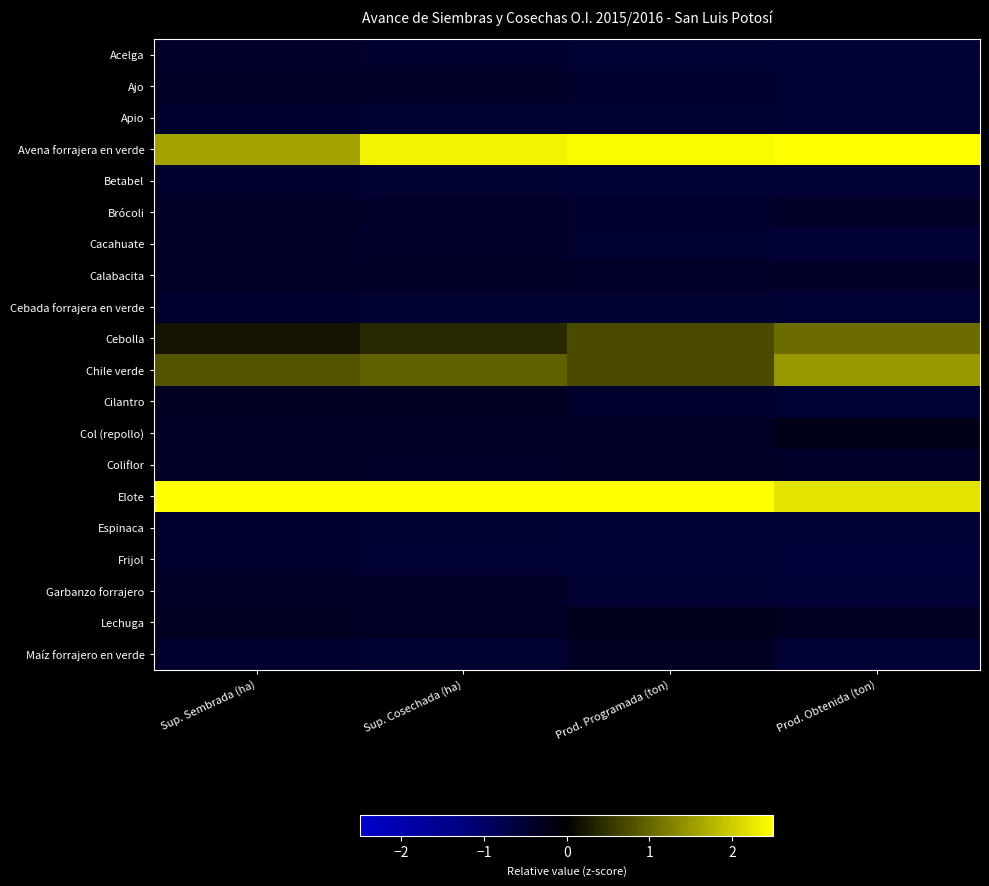

Reading left to right, transcribe all the data shown in this chart.

Acelga: Sup. Sembrada (ha)=-0.4	Sup. Cosechada (ha)=-0.5	Prod. Programada (ton)=-0.5	Prod. Obtenida (ton)=-0.5
Ajo: Sup. Sembrada (ha)=-0.4	Sup. Cosechada (ha)=-0.4	Prod. Programada (ton)=-0.5	Prod. Obtenida (ton)=-0.5
Apio: Sup. Sembrada (ha)=-0.4	Sup. Cosechada (ha)=-0.5	Prod. Programada (ton)=-0.5	Prod. Obtenida (ton)=-0.5
Avena forrajera en verde: Sup. Sembrada (ha)=1.6	Sup. Cosechada (ha)=2.4	Prod. Programada (ton)=2.4	Prod. Obtenida (ton)=2.9
Betabel: Sup. Sembrada (ha)=-0.4	Sup. Cosechada (ha)=-0.5	Prod. Programada (ton)=-0.5	Prod. Obtenida (ton)=-0.5
Brócoli: Sup. Sembrada (ha)=-0.4	Sup. Cosechada (ha)=-0.4	Prod. Programada (ton)=-0.5	Prod. Obtenida (ton)=-0.4
Cacahuate: Sup. Sembrada (ha)=-0.4	Sup. Cosechada (ha)=-0.4	Prod. Programada (ton)=-0.5	Prod. Obtenida (ton)=-0.5
Calabacita: Sup. Sembrada (ha)=-0.4	Sup. Cosechada (ha)=-0.4	Prod. Programada (ton)=-0.4	Prod. Obtenida (ton)=-0.4
Cebada forrajera en verde: Sup. Sembrada (ha)=-0.4	Sup. Cosechada (ha)=-0.5	Prod. Programada (ton)=-0.5	Prod. Obtenida (ton)=-0.5
Cebolla: Sup. Sembrada (ha)=0.2	Sup. Cosechada (ha)=0.4	Prod. Programada (ton)=0.7	Prod. Obtenida (ton)=1.0
Chile verde: Sup. Sembrada (ha)=0.8	Sup. Cosechada (ha)=0.9	Prod. Programada (ton)=0.7	Prod. Obtenida (ton)=1.5
Cilantro: Sup. Sembrada (ha)=-0.3	Sup. Cosechada (ha)=-0.3	Prod. Programada (ton)=-0.5	Prod. Obtenida (ton)=-0.5
Col (repollo): Sup. Sembrada (ha)=-0.4	Sup. Cosechada (ha)=-0.4	Prod. Programada (ton)=-0.4	Prod. Obtenida (ton)=-0.2
Coliflor: Sup. Sembrada (ha)=-0.4	Sup. Cosechada (ha)=-0.4	Prod. Programada (ton)=-0.4	Prod. Obtenida (ton)=-0.4
Elote: Sup. Sembrada (ha)=3.8	Sup. Cosechada (ha)=3.2	Prod. Programada (ton)=3.1	Prod. Obtenida (ton)=2.2
Espinaca: Sup. Sembrada (ha)=-0.4	Sup. Cosechada (ha)=-0.5	Prod. Programada (ton)=-0.5	Prod. Obtenida (ton)=-0.5
Frijol: Sup. Sembrada (ha)=-0.4	Sup. Cosechada (ha)=-0.5	Prod. Programada (ton)=-0.5	Prod. Obtenida (ton)=-0.6
Garbanzo forrajero: Sup. Sembrada (ha)=-0.4	Sup. Cosechada (ha)=-0.4	Prod. Programada (ton)=-0.5	Prod. Obtenida (ton)=-0.5
Lechuga: Sup. Sembrada (ha)=-0.3	Sup. Cosechada (ha)=-0.4	Prod. Programada (ton)=-0.3	Prod. Obtenida (ton)=-0.3
Maíz forrajero en verde: Sup. Sembrada (ha)=-0.4	Sup. Cosechada (ha)=-0.5	Prod. Programada (ton)=-0.3	Prod. Obtenida (ton)=-0.5